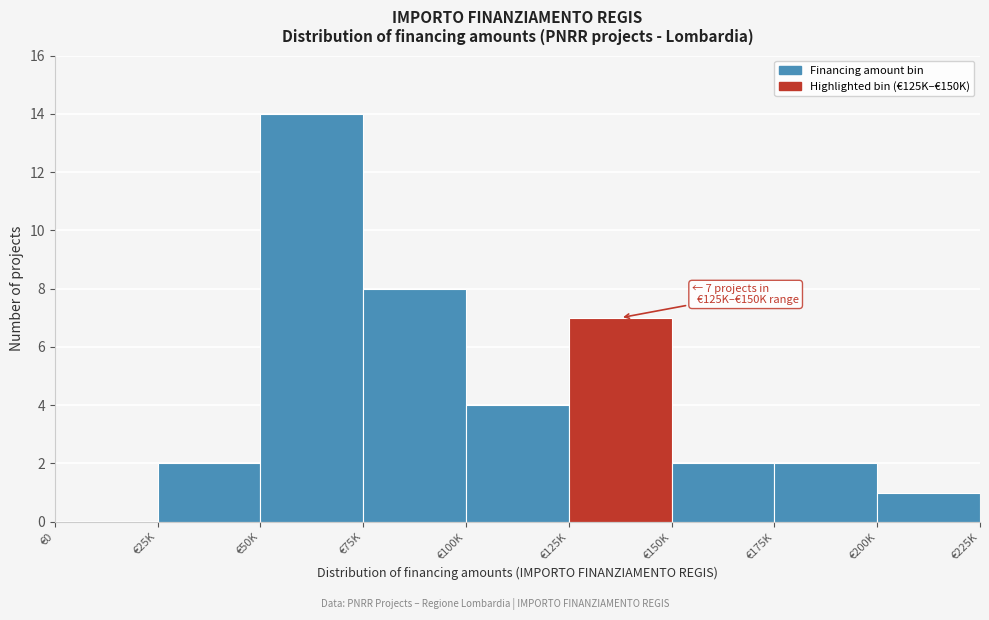

Reading right to left, extract all data points from this chart.

€200K=1	€175K=2	€150K=2	€125K=7	€100K=4	€75K=8	€50K=14	€25K=2	€0=0